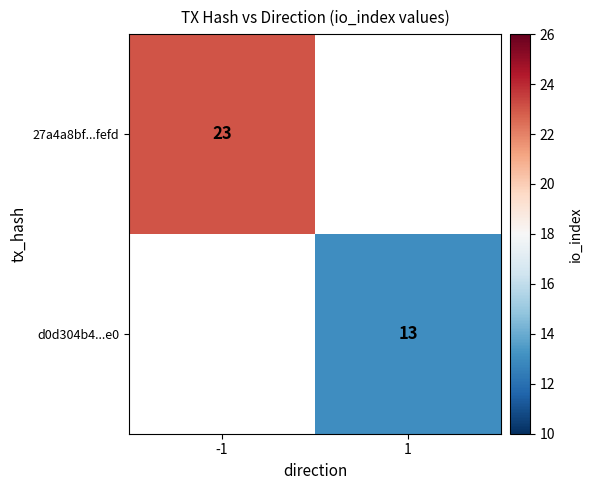

The d0d304b4...e0 series shows 18 at 1. True or false?

False